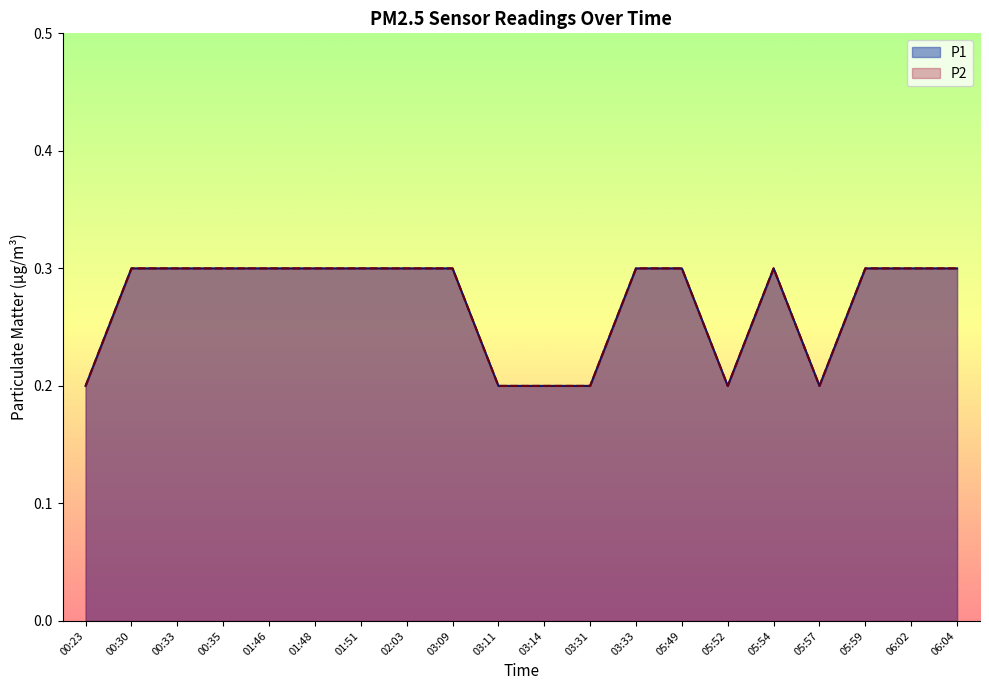

True or false: P1 and P2 intersect in this chart.

False